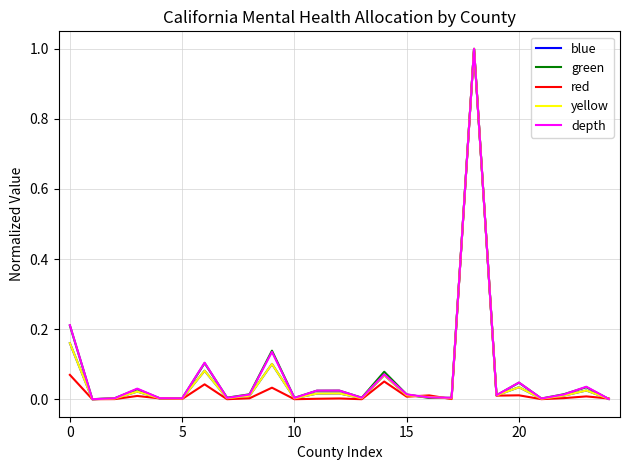

What is the maximum value shown in the chart?

1.0